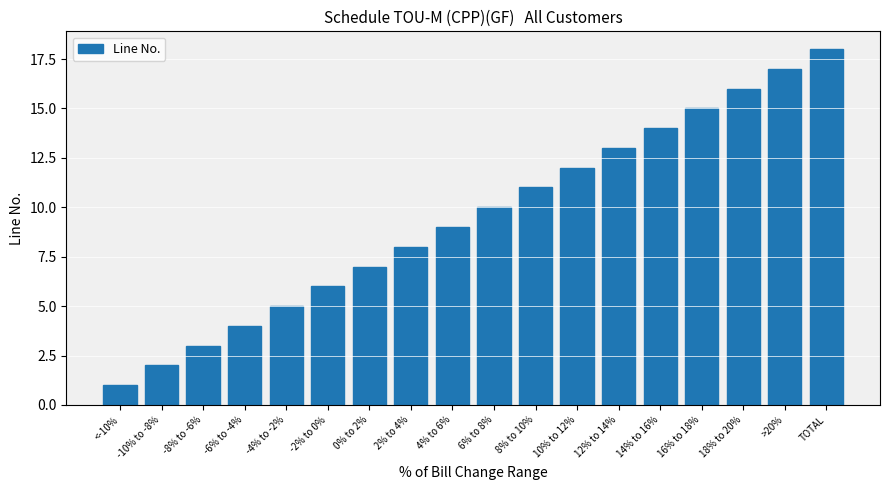

True or false: the data shows 14 at 14% to 16%.

True